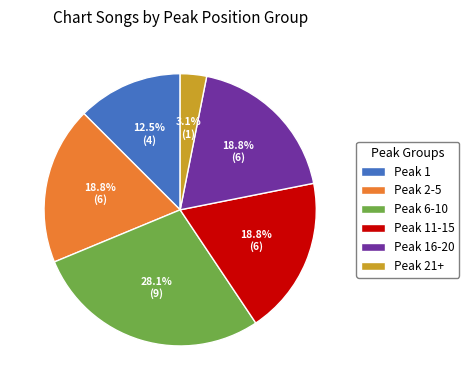

Which slice is the largest?

Peak 6-10